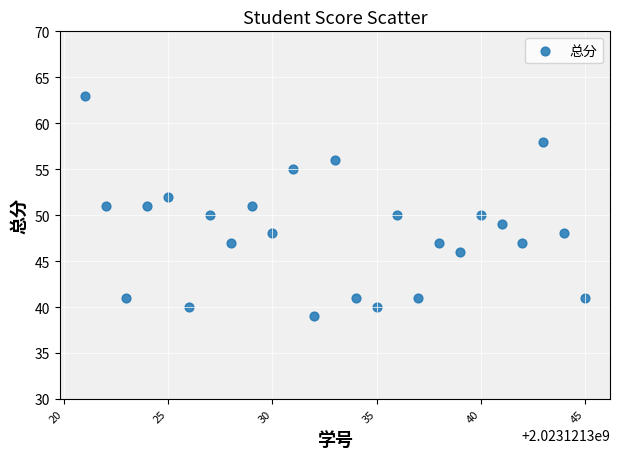

What is the range of Y values (max minus min)?

24